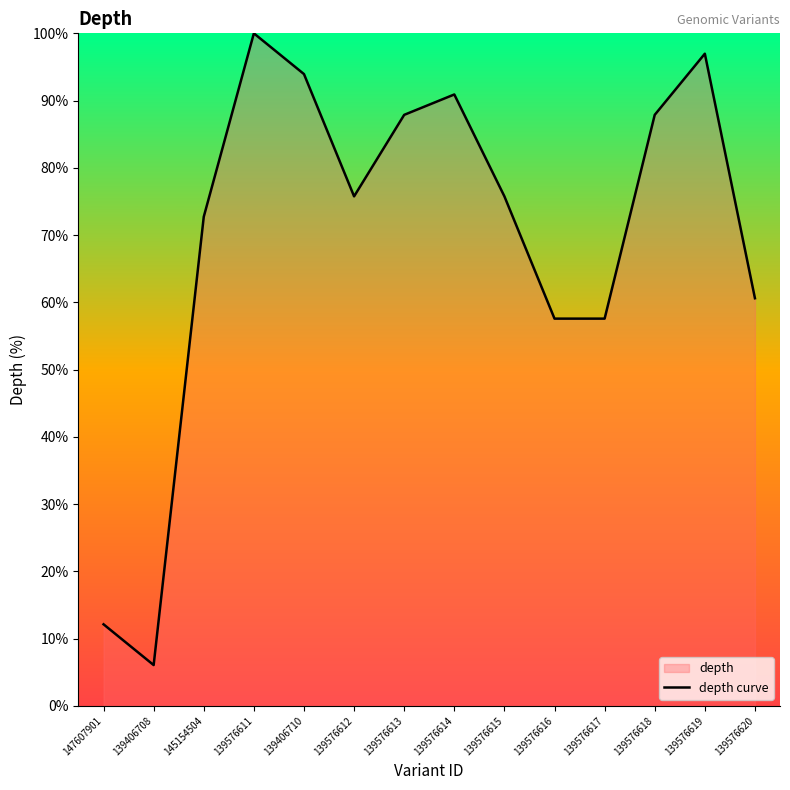

What value does the data have at 139406708?

6.1